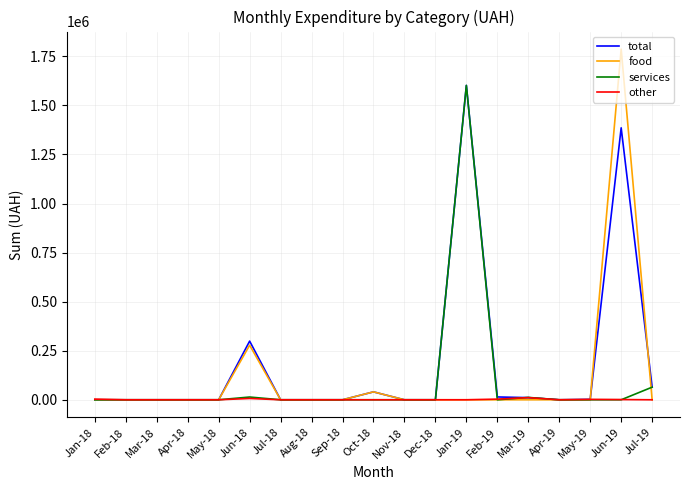

True or false: services has a value of 568644.6 at Sep-18.

False